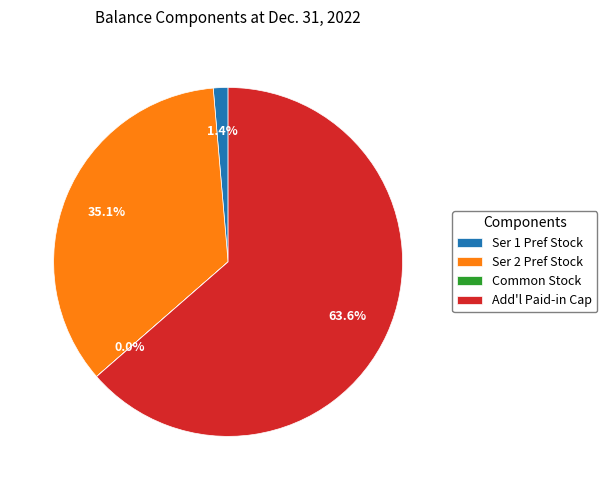

Does any single category account for the majority?

Yes